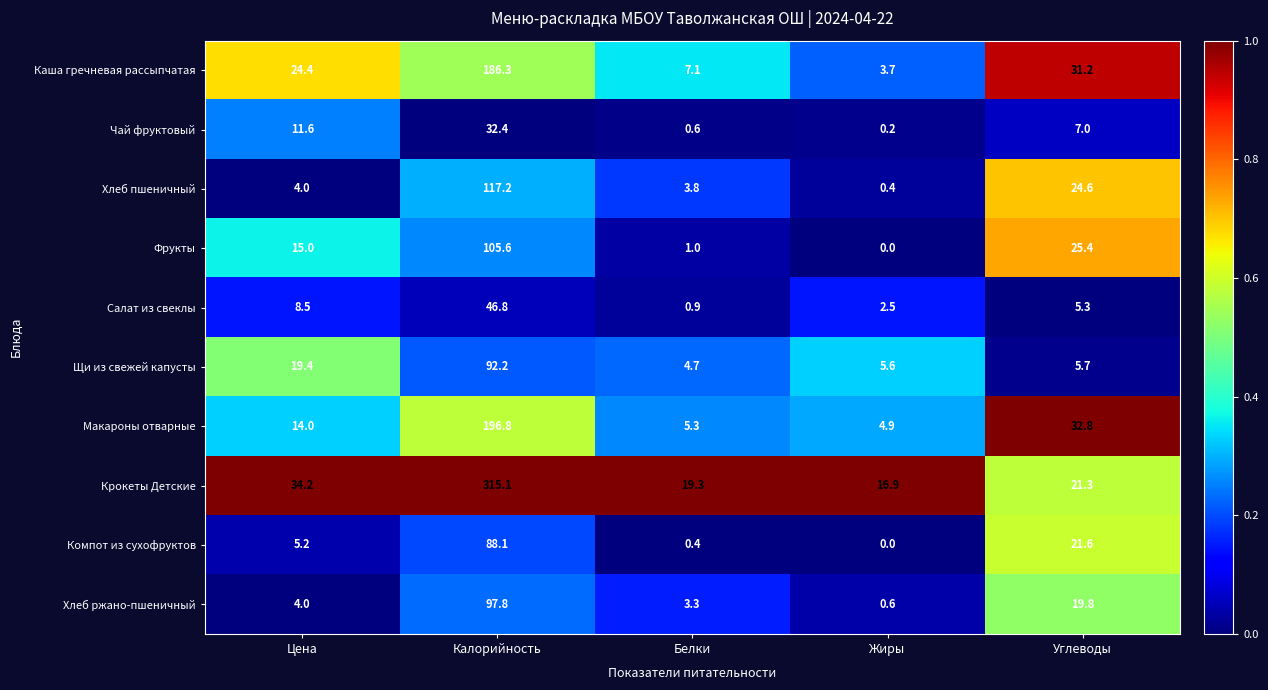

List the series in order of their peak value, lowest first.

Чай фруктовый, Салат из свеклы, Компот из сухофруктов, Щи из свежей капусты, Хлеб ржано-пшеничный, Фрукты, Хлеб пшеничный, Каша гречневая рассыпчатая, Макароны отварные, Крокеты Детские